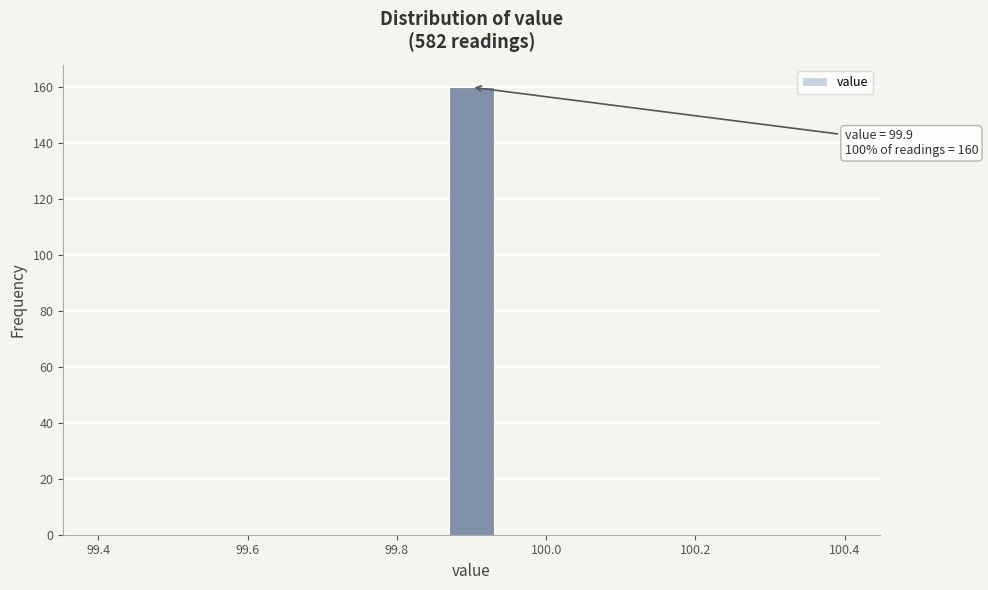

Read against the x-axis, roughly where is the centre of the tallest bar?

99.90